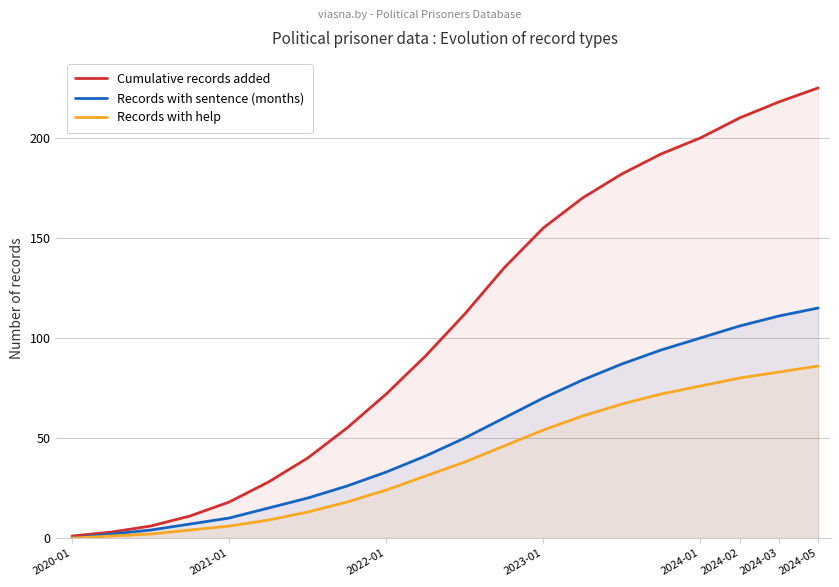

What is the value of the Records with sentence (months) point at the 6th from the left?

15